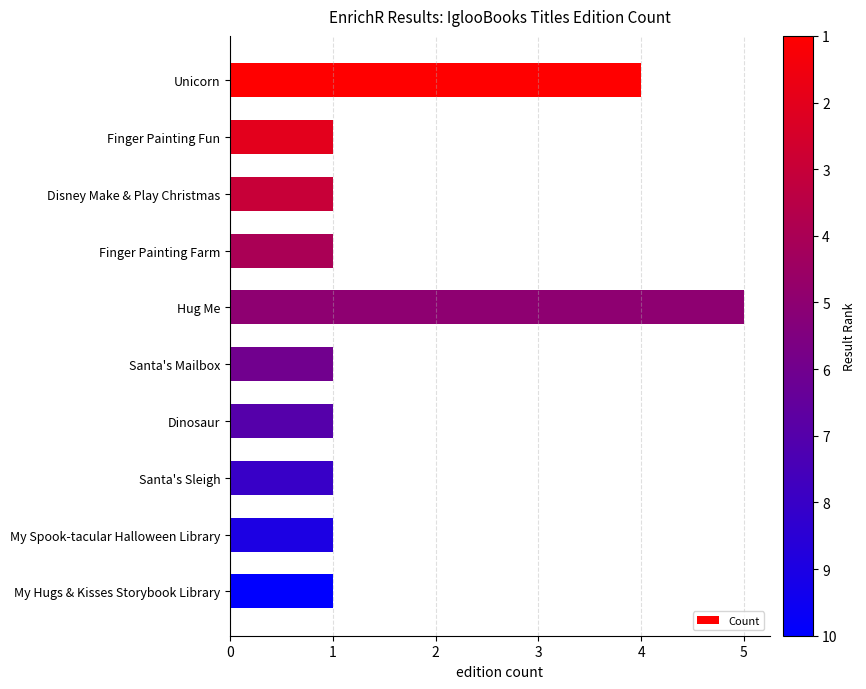

What is the difference between the second highest and minimum values?

3